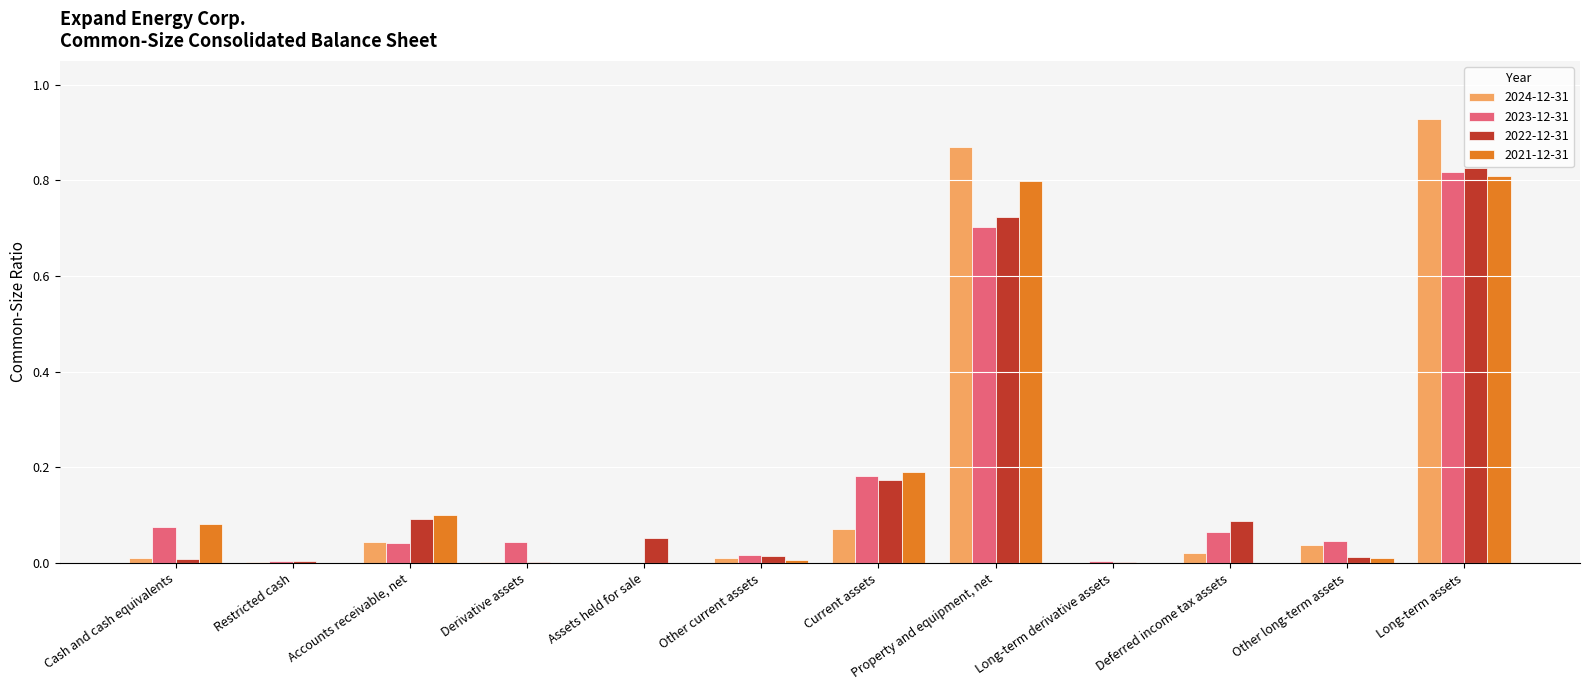

True or false: 2024-12-31 has a value of 0.0 at Assets held for sale.

True